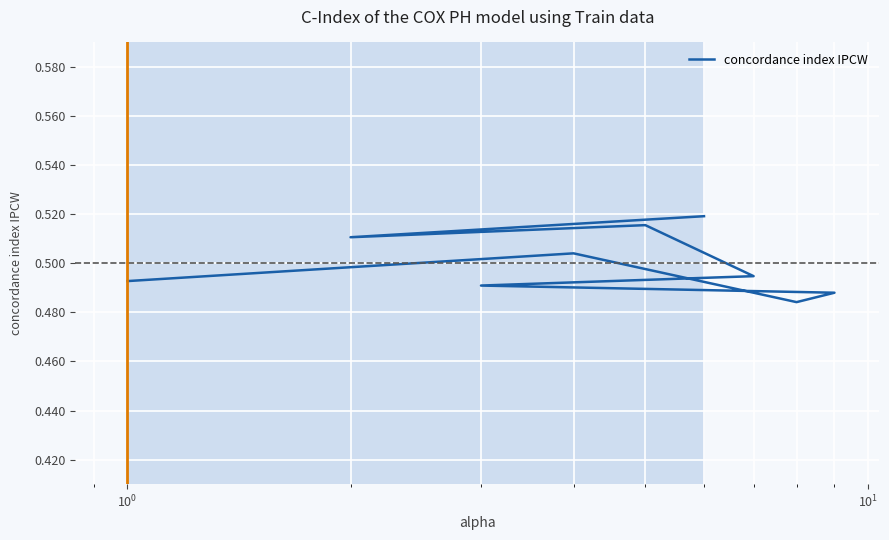

How many lines are shown in the chart?

1